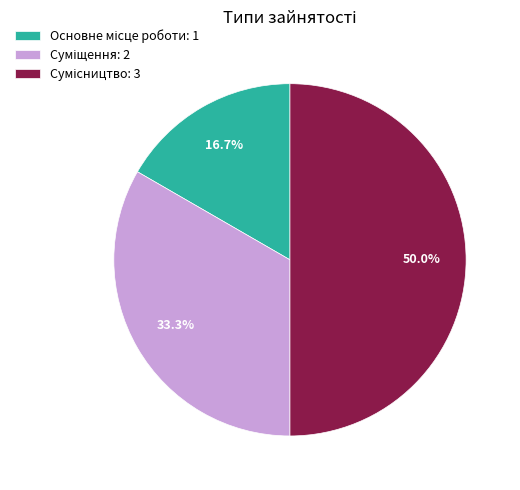

To the nearest percent, what portion does Основне місце роботи represent?

17%